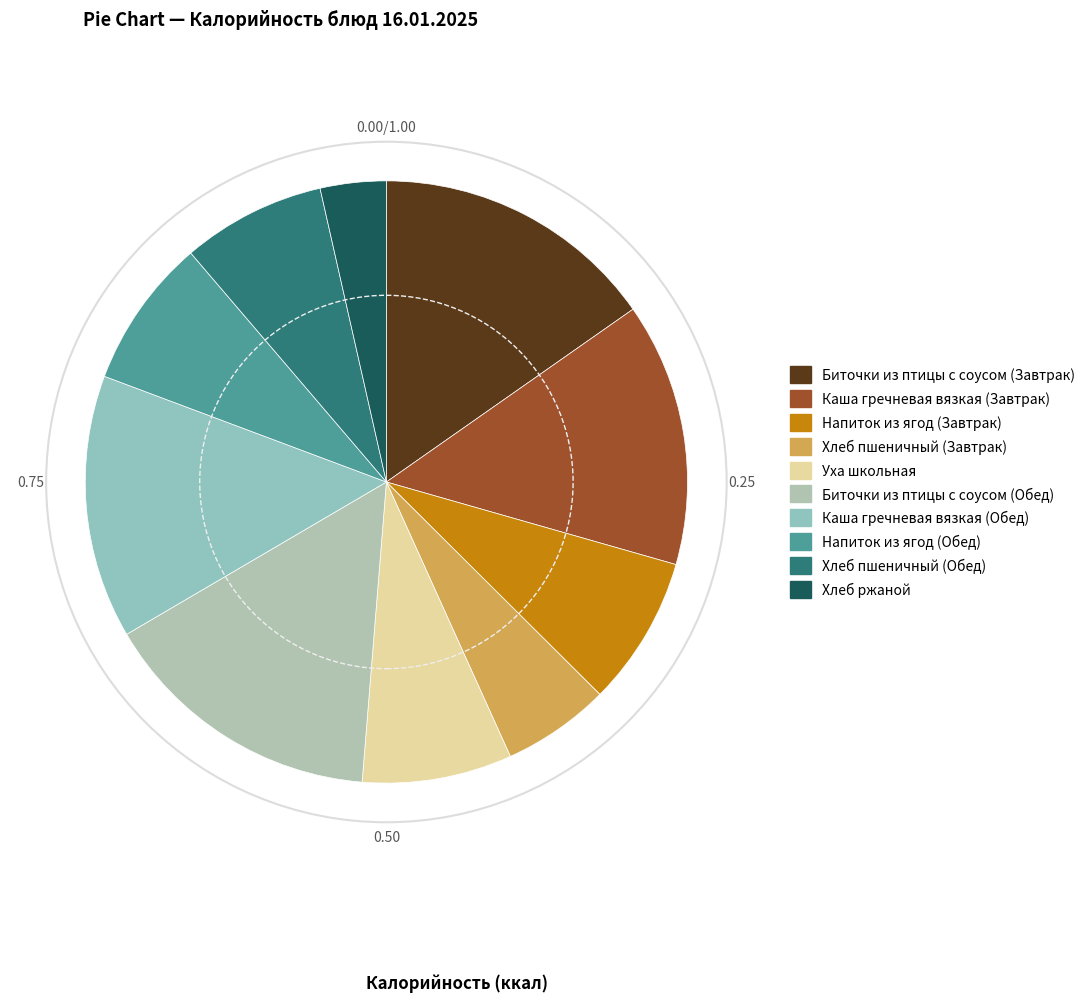

Which has a higher value, Уха школьная or Хлеб пшеничный (Обед)?

Уха школьная